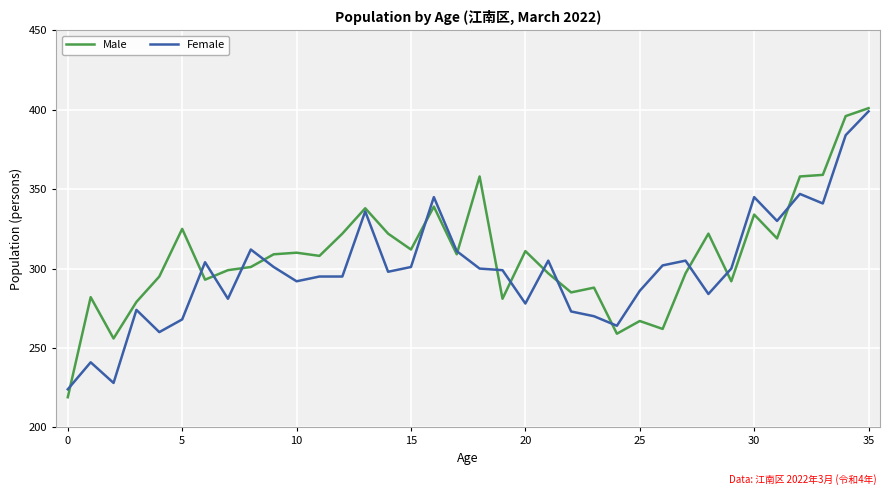

Rank the series by their maximum value, from highest to lowest.

Male, Female